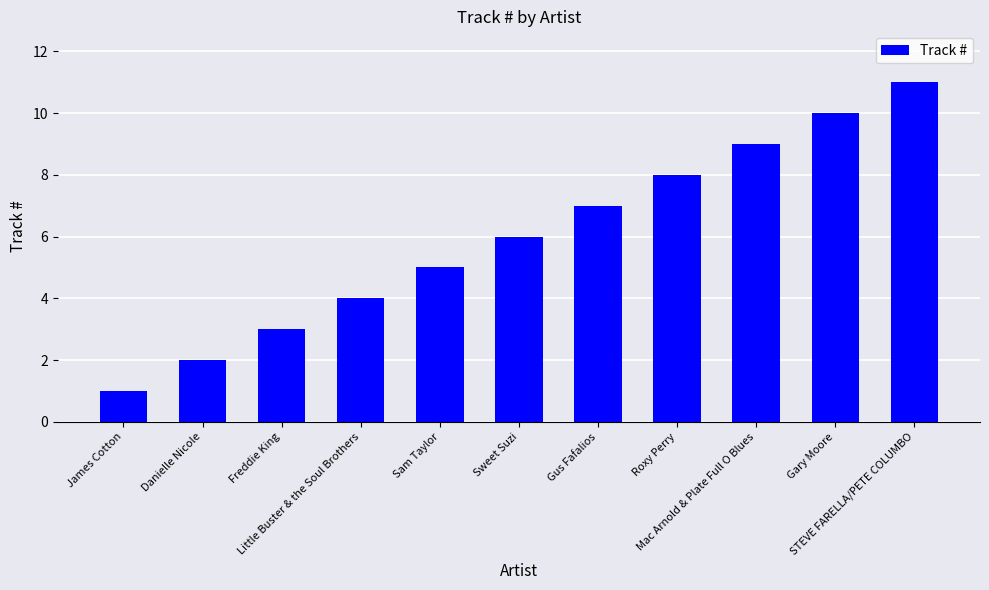

What is the value of the 1st bar from the left?

1